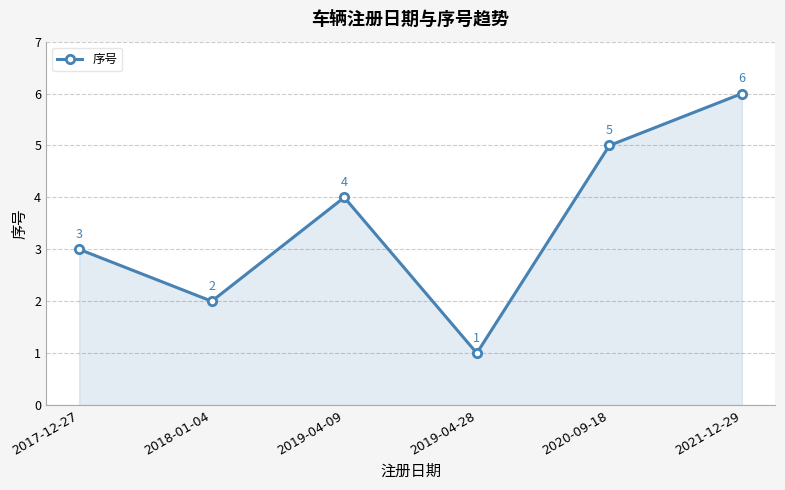

What is the difference between the values at 2017-12-27 and 2020-09-18?

2